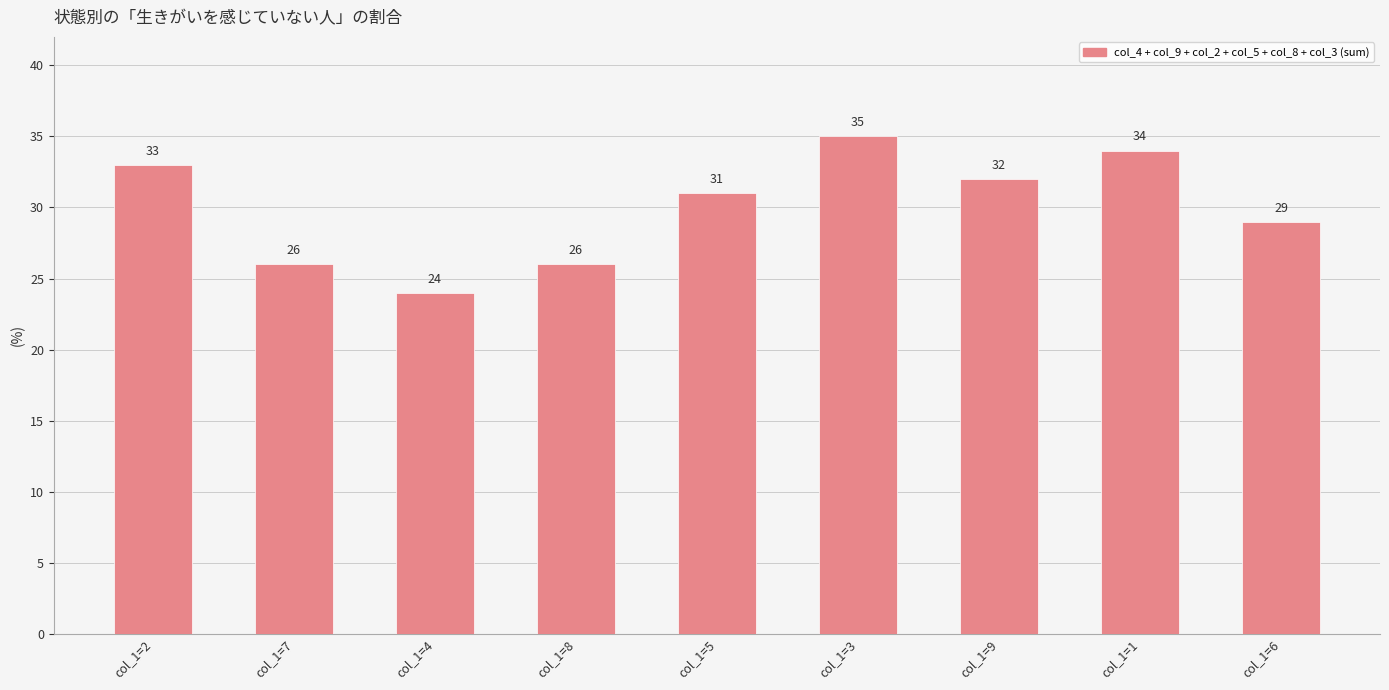

What is the greatest value displayed?

35